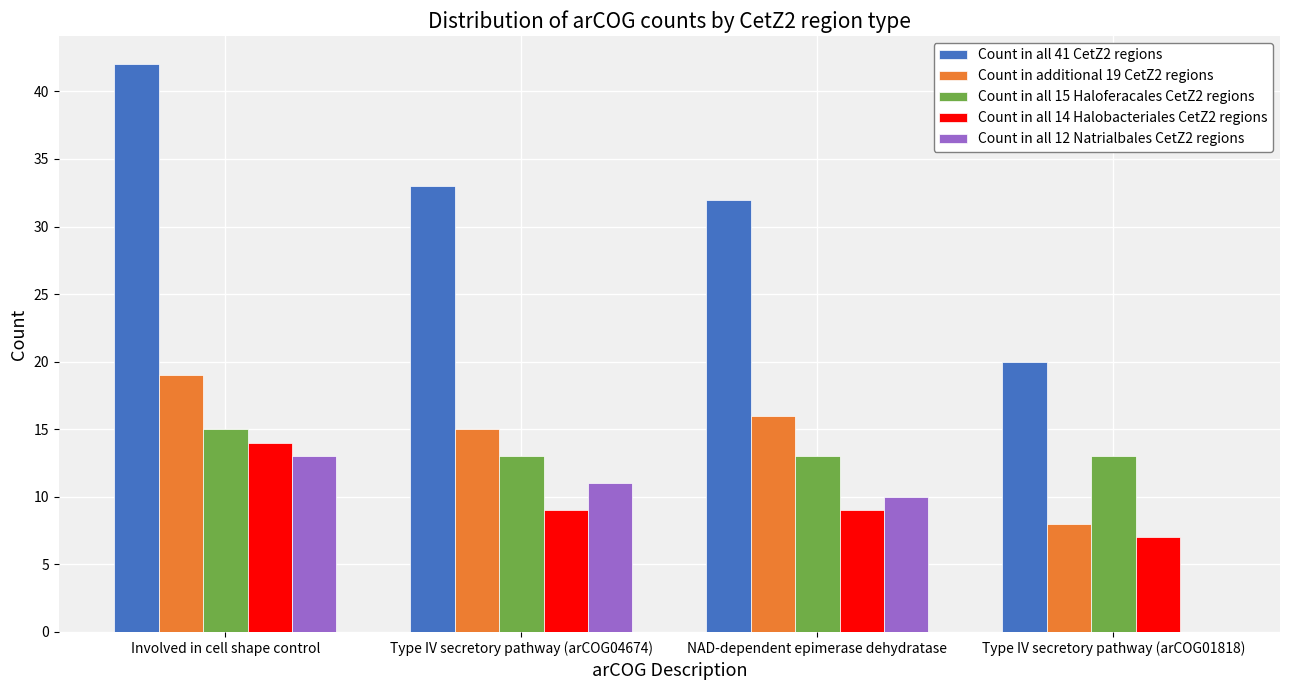

How many groups of bars are there?

4